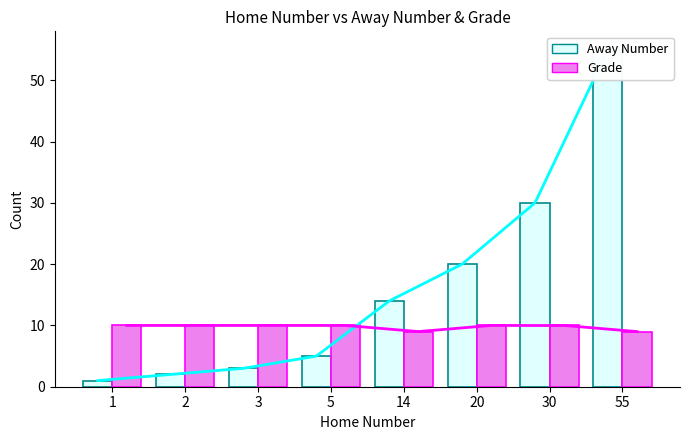

How many values in the Grade series are below 10?

2